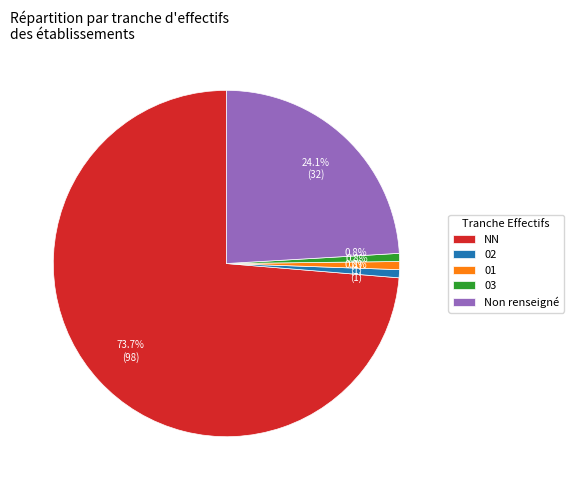

Which category accounts for the majority?

NN